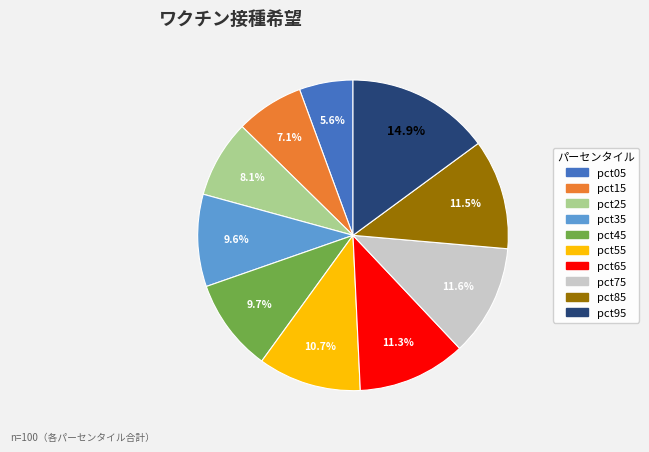

To the nearest percent, what portion does pct55 represent?

11%